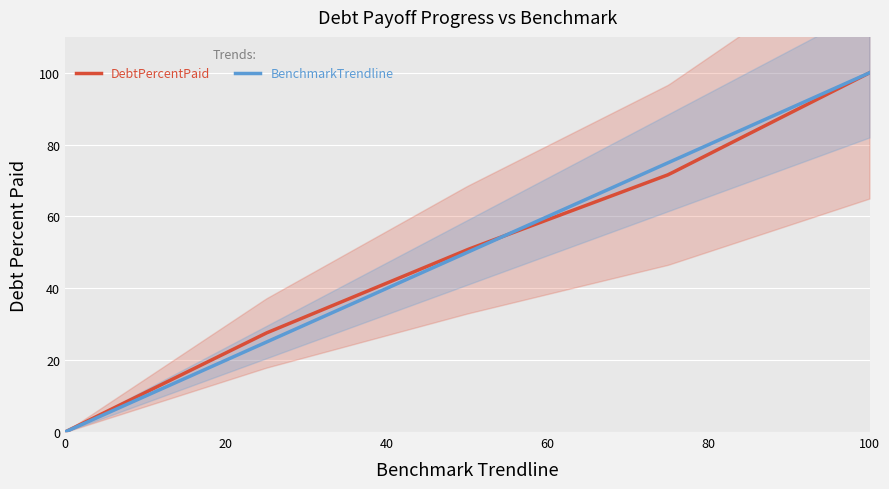

The value of BenchmarkTrendline at Q0 is 0.0. True or false?

True